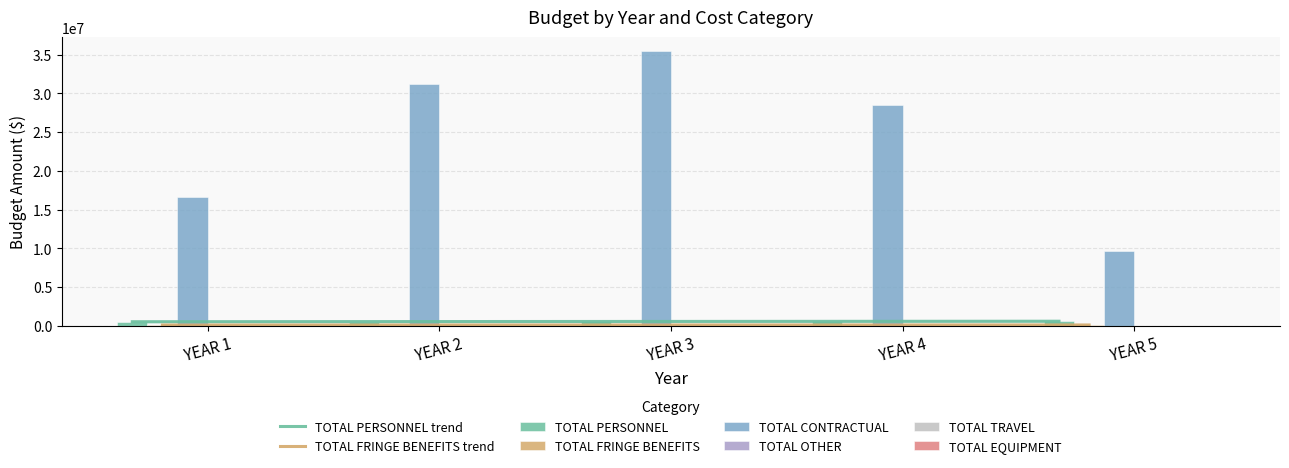

Does the chart contain any negative values?

No